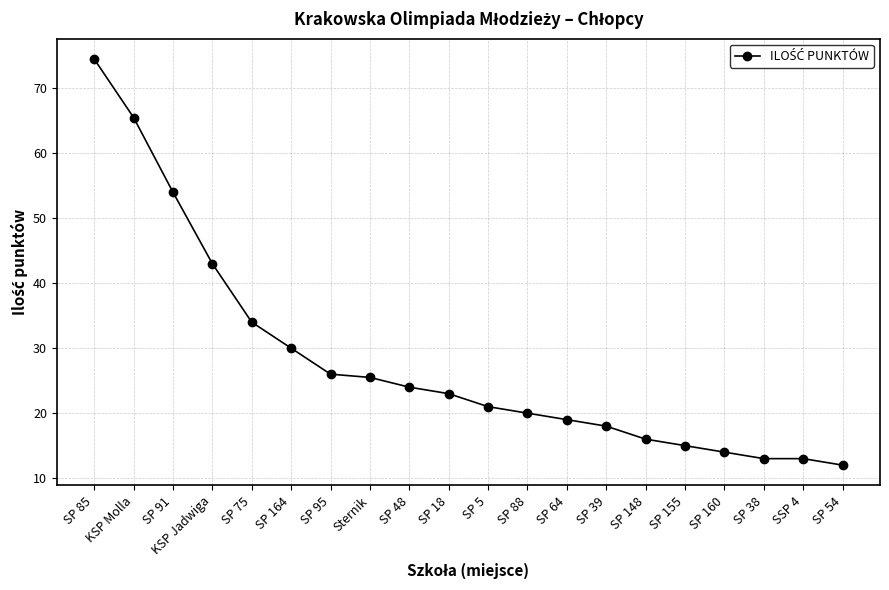

What is the change in value from SP 88 to SSP 4?

-7.0